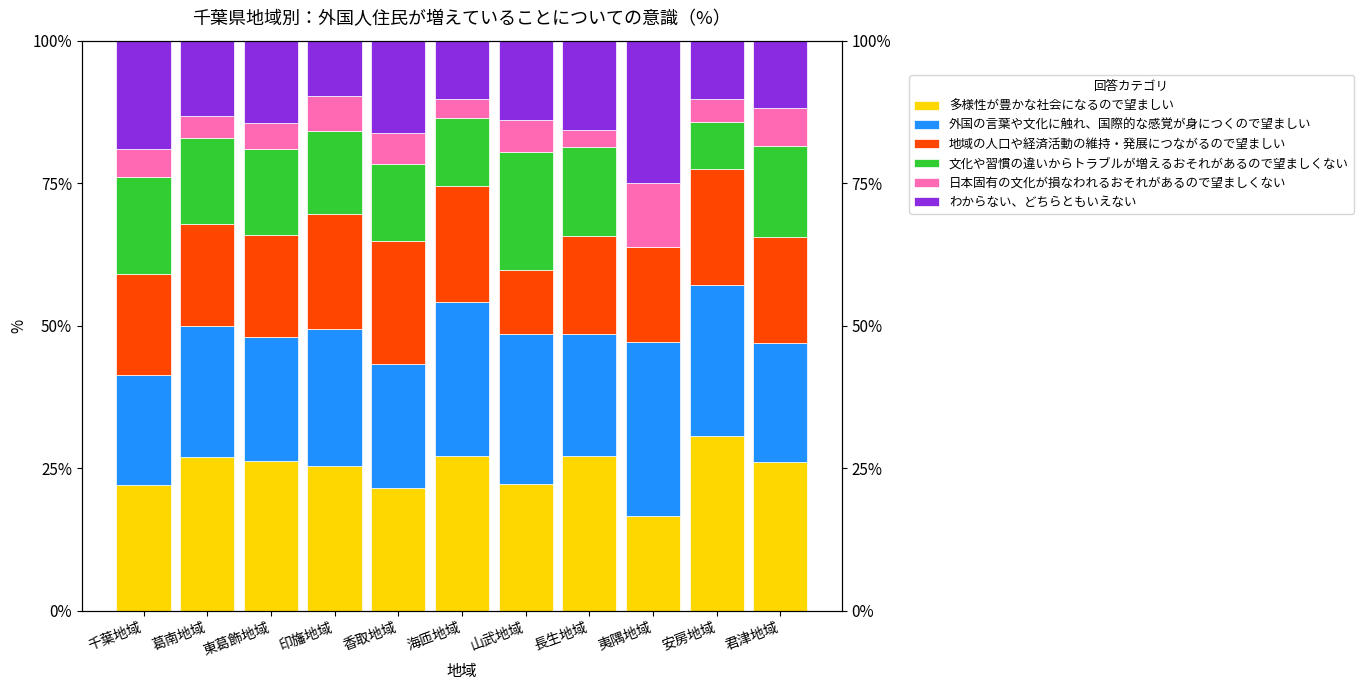

The 地域の人口や経済活動の維持・発展につながるので望ましい series shows 20.3 at 海匝地域. True or false?

True